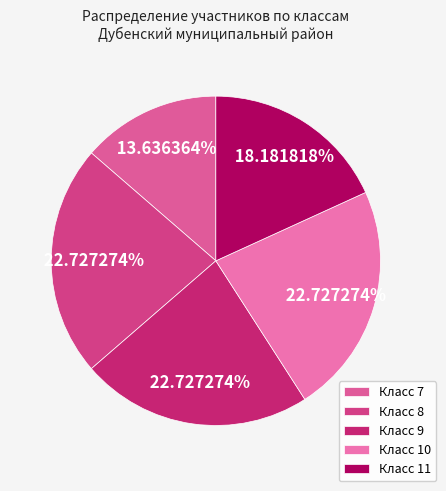

Rank the categories by value from highest to lowest.

8, 9, 10, 11, 7